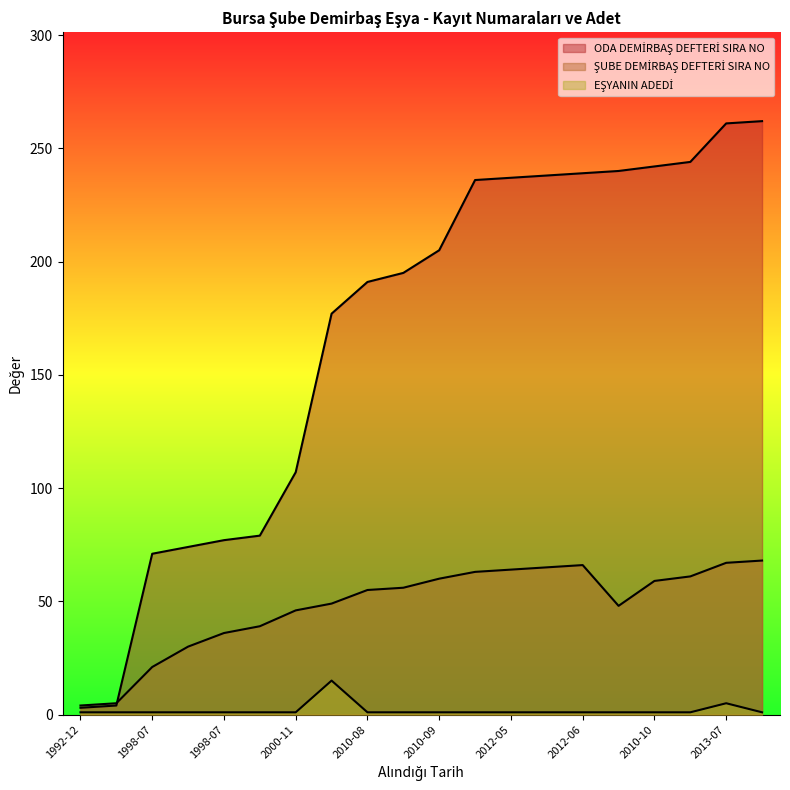

At which label is EŞYANIN ADEDİ closest to 8?

2013-07